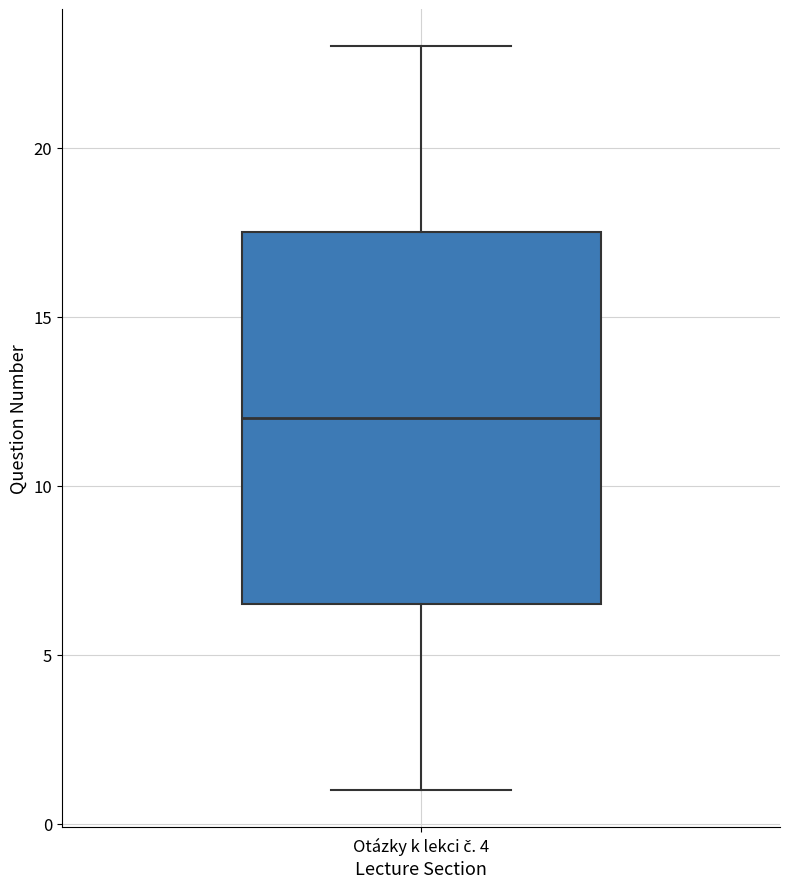

Transcribe this box plot: give where the median line is, the range the box spans, and where the two whiskers end, as read against the y-axis. The values are not printed on the chart, so give them approximately, as read against the axis.

median 12.0, box 6.5 to 17.5, whiskers 1.0 to 23.0